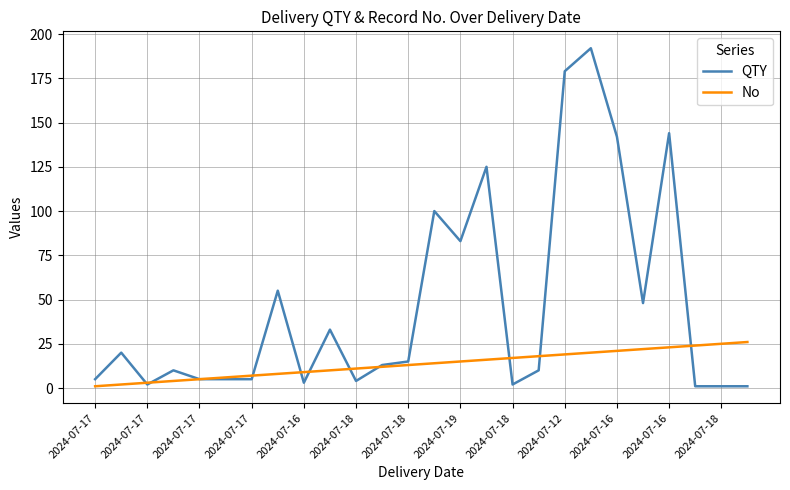

Which series has the widest spread of values?

QTY